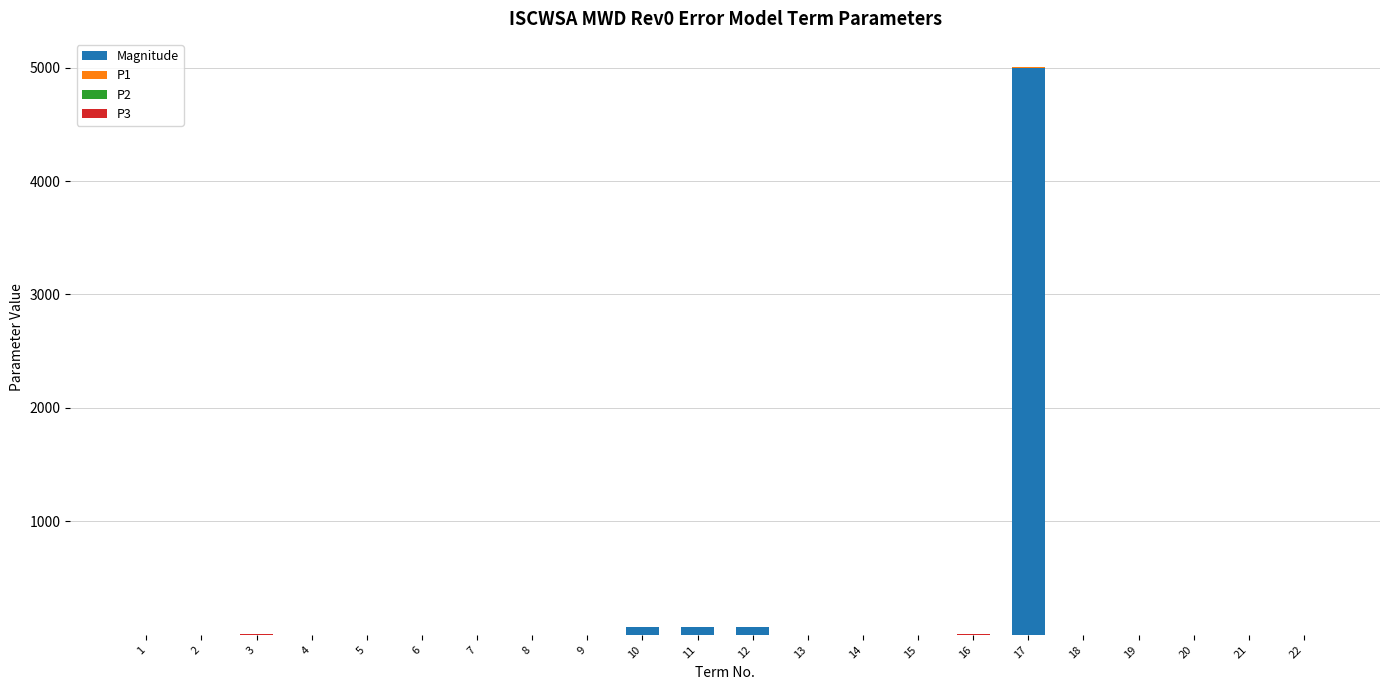

What is the maximum value for Magnitude?

5000.0